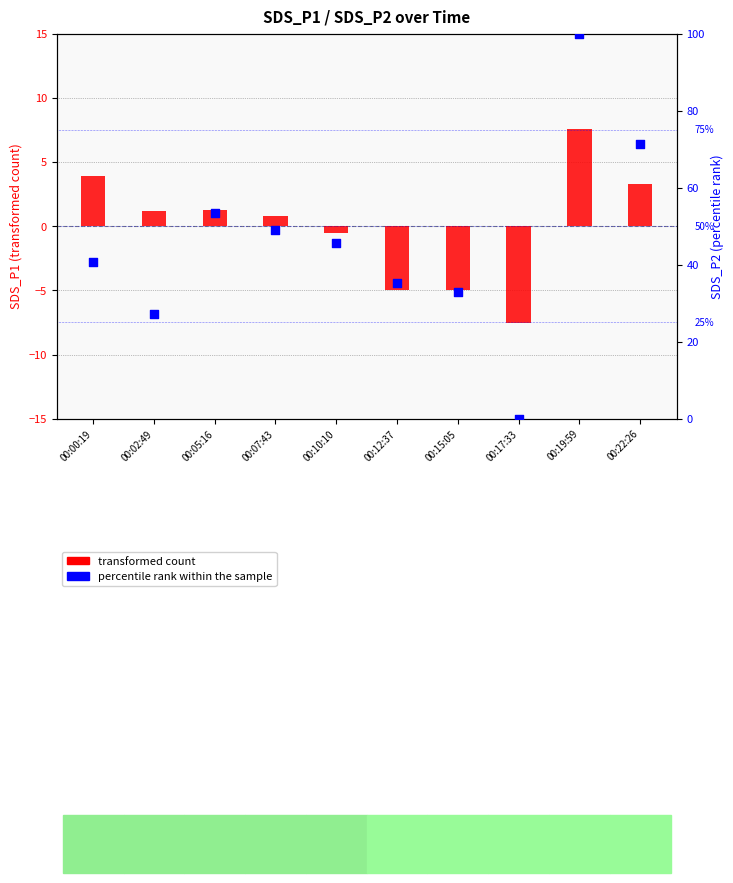

What is the total value across all series at 00:15:05?

28.0